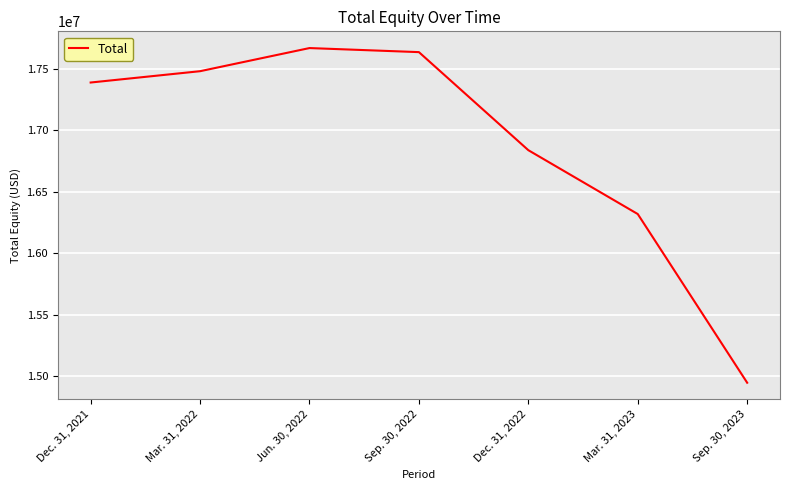

What is the approximate value at Sep. 30, 2023, to the nearest 100?

14949000